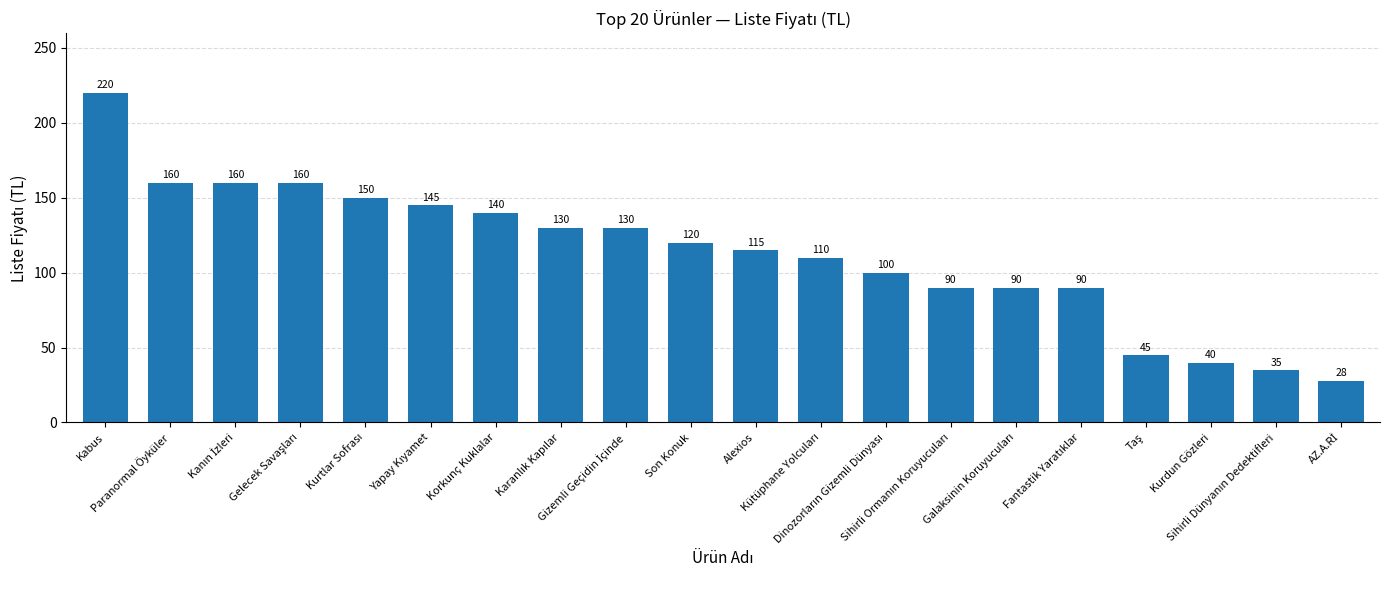

Reading left to right, what are all the values shown in this chart?

220	160	160	160	150	145	140	130	130	120	115	110	100	90	90	90	45	40	35	28